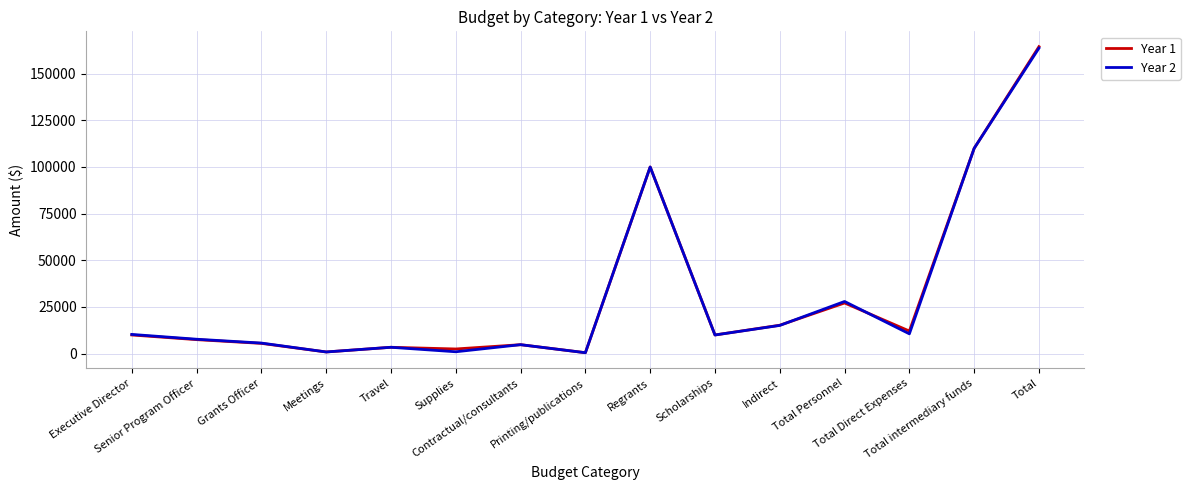

Count the number of categories in the chart.

15